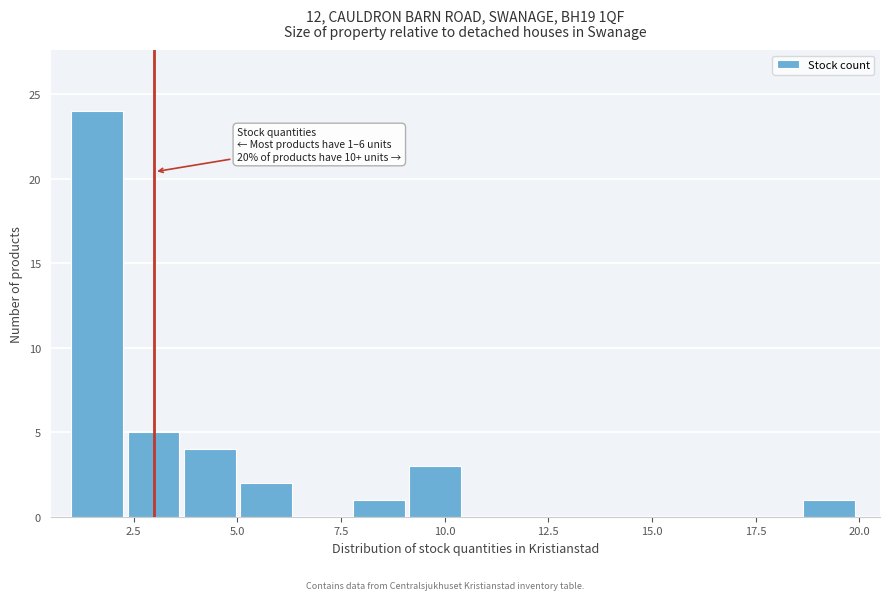

Read against the x-axis, roughly where is the centre of the tallest bar?

1.5